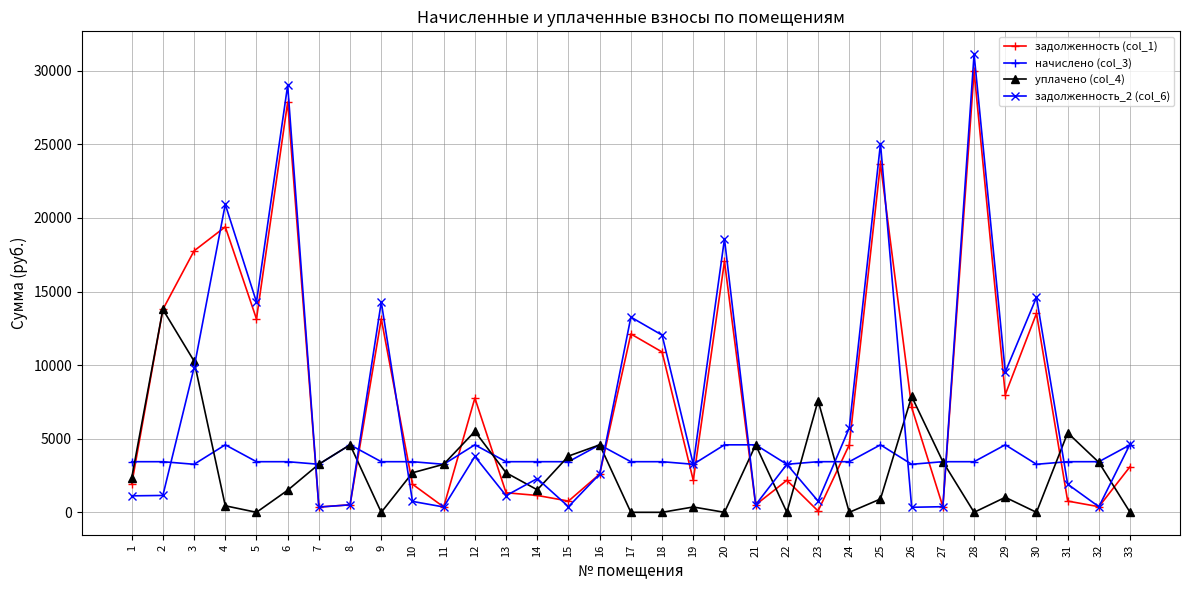

True or false: задолженность (col_1) has more than 0 points higher than both neighbors.

True